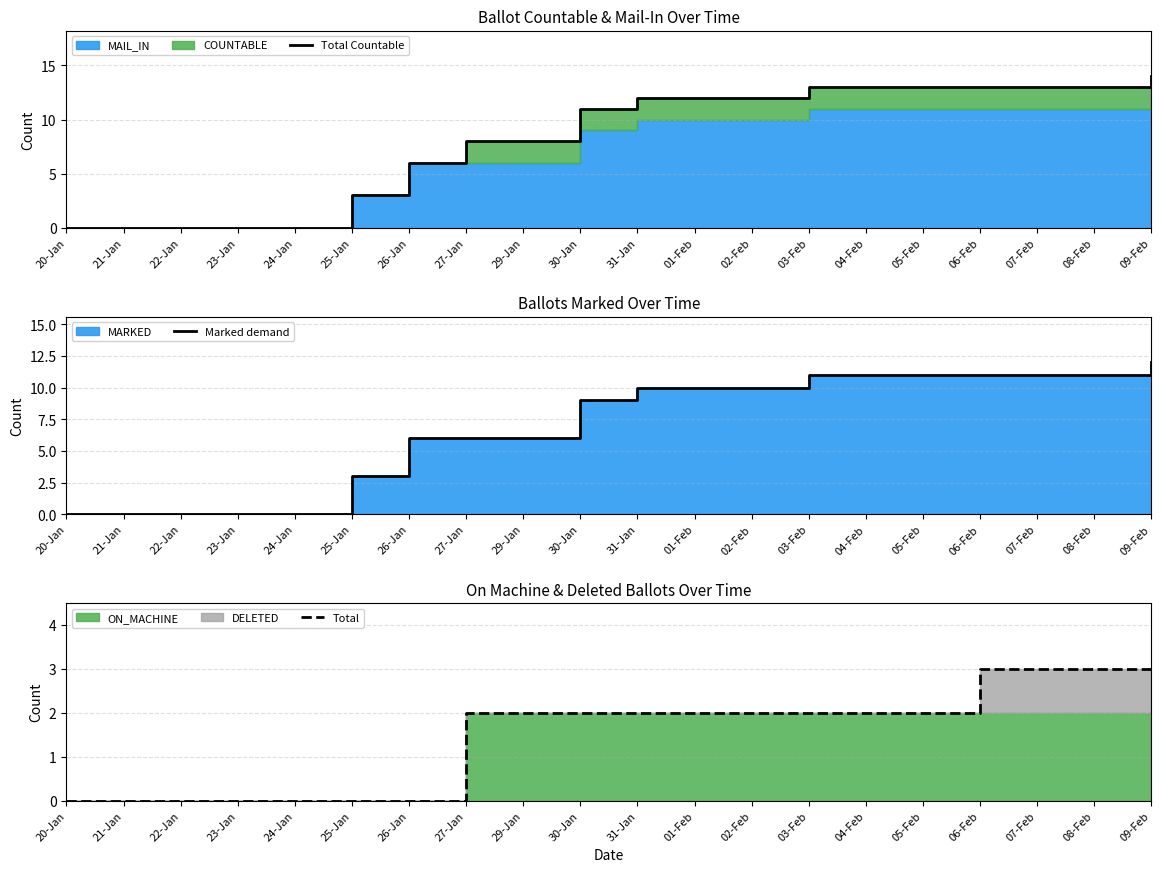

True or false: Marked demand and Total Countable intersect in this chart.

False